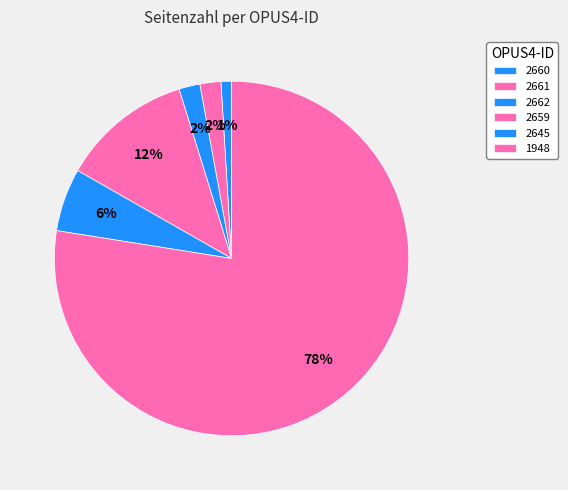

How many segments does this pie chart have?

6